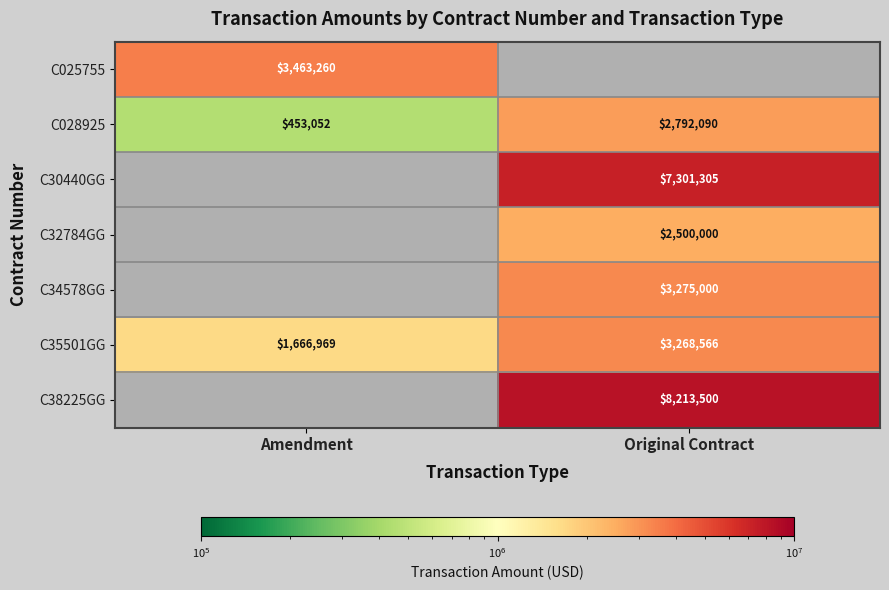

Where is C028925 nearest to the value 1622571?

Amendment